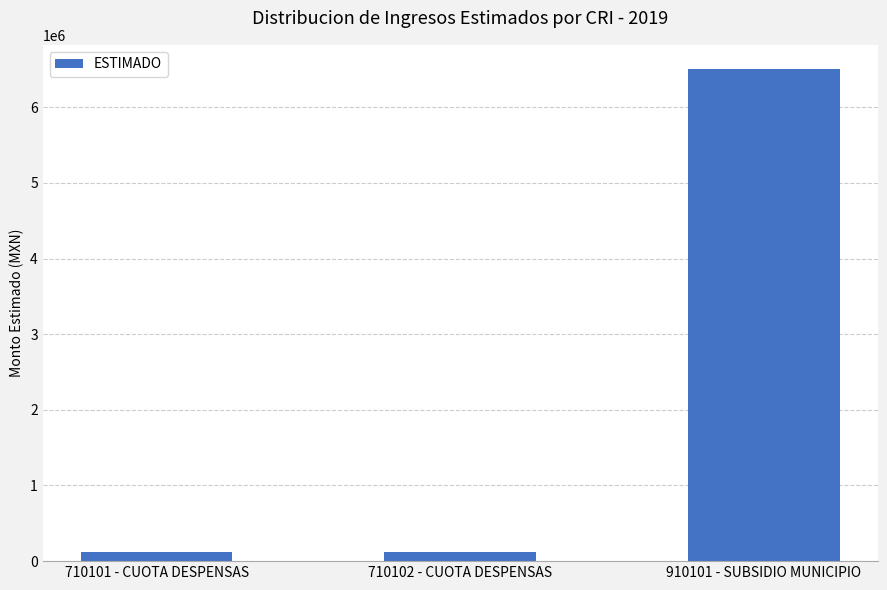

What is the label of the 3rd bar from the right?

710101 - CUOTA DESPENSAS